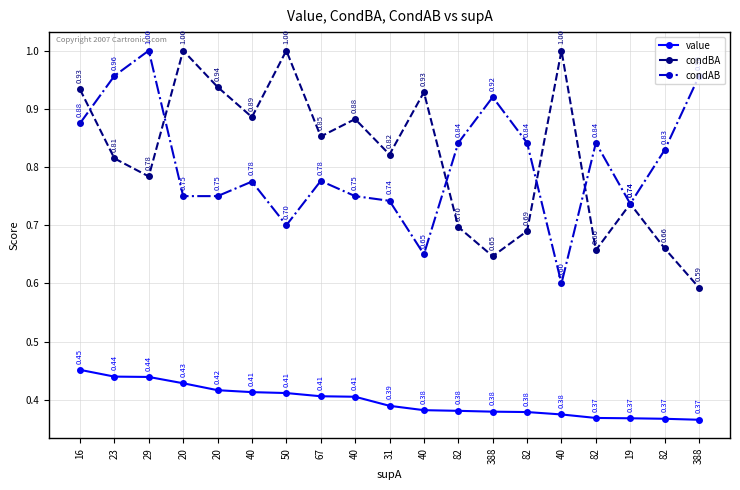

Is the value of condAB at 40 greater than the value of condBA at 23?

No